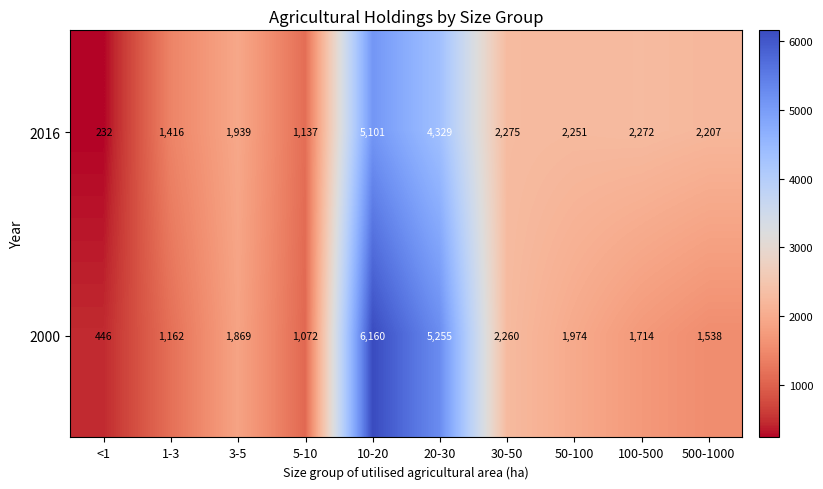

Between <1 and 3-5, which series saw the biggest shift?

2016